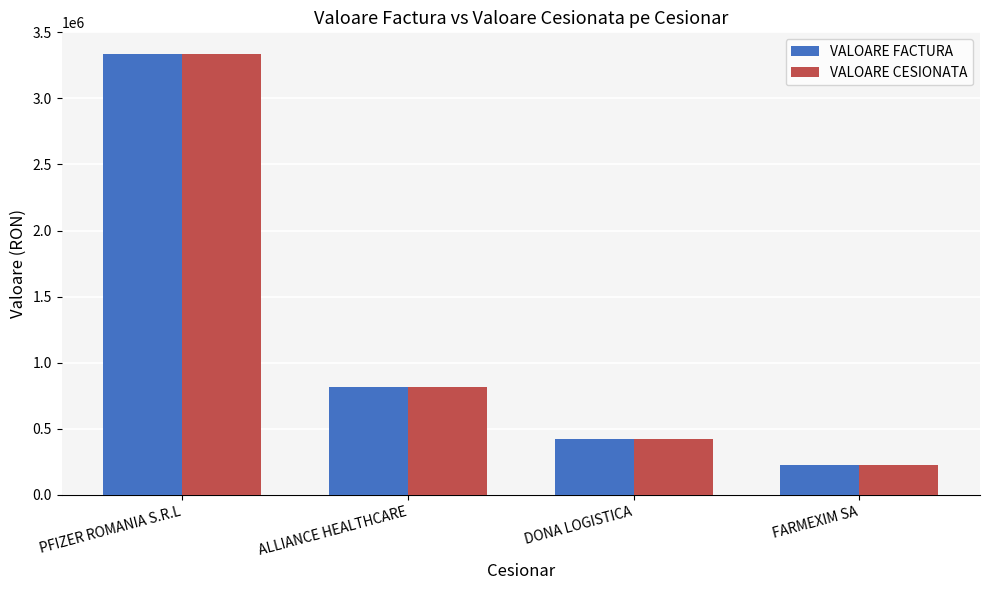

At which label does VALOARE CESIONATA reach its minimum?

FARMEXIM SA